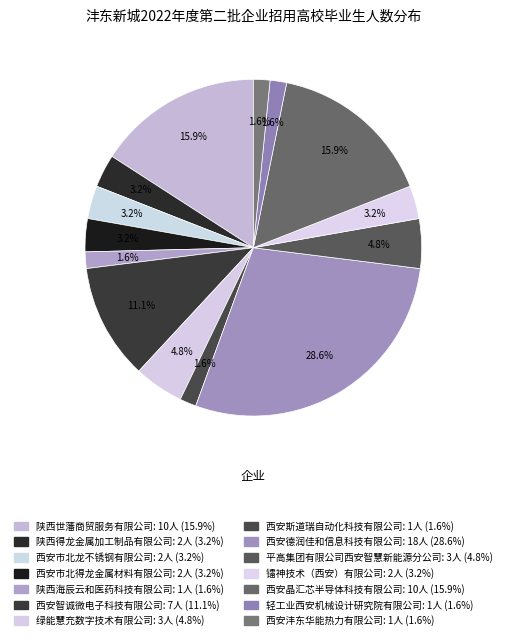

To the nearest percent, what is the difference between the largest and smallest slice percentages?

27%